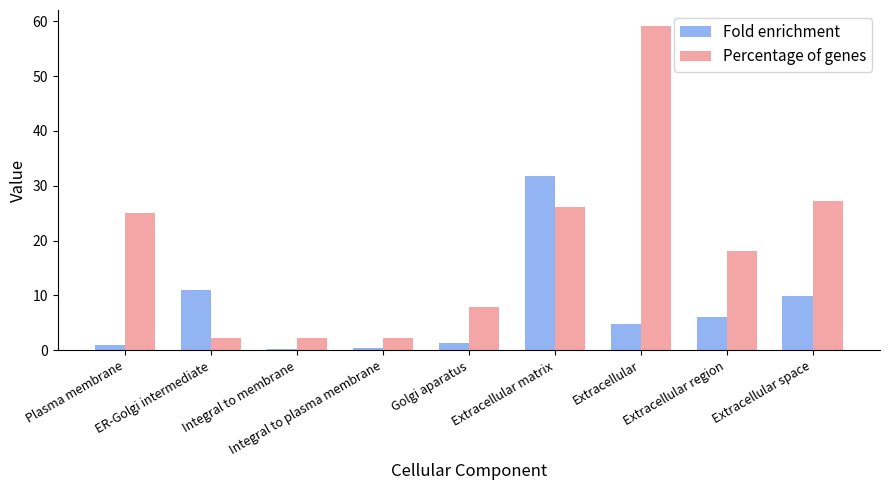

The Fold enrichment series shows 5.4 at Extracellular space. True or false?

False